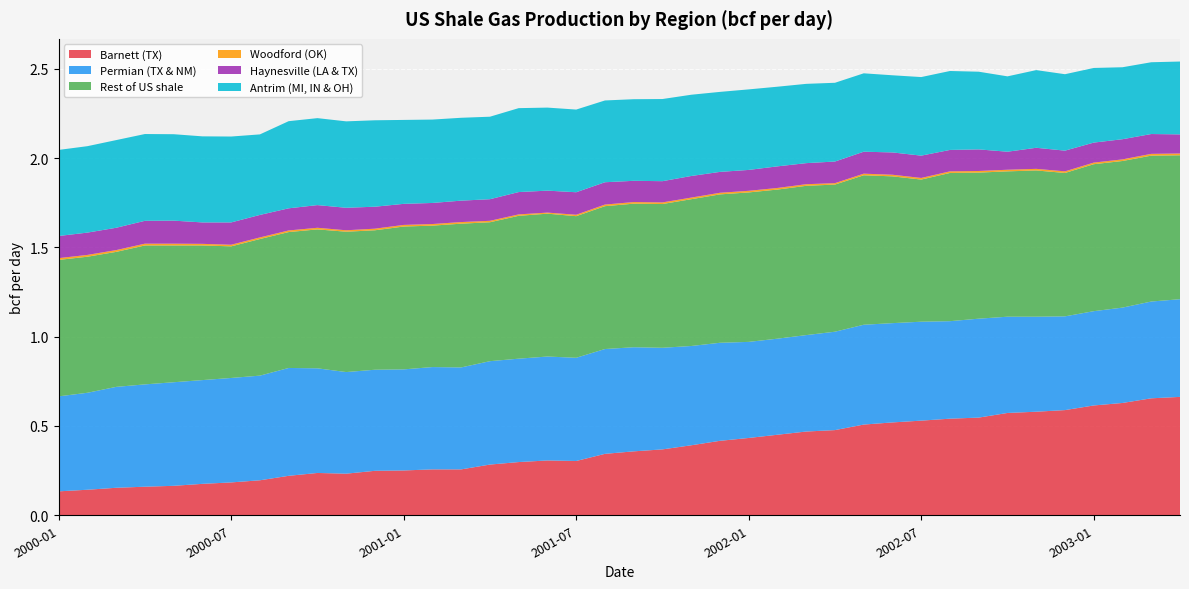

Reading left to right, extract all data points from this chart.

Barnett (TX): 2000-01=0.1	2000-02=0.1	2000-03=0.2	2000-04=0.2	2000-05=0.2	2000-06=0.2	2000-07=0.2	2000-08=0.2	2000-09=0.2	2000-10=0.2	2000-11=0.2	2000-12=0.2	2001-01=0.3	2001-02=0.3	2001-03=0.3	2001-04=0.3	2001-05=0.3	2001-06=0.3	2001-07=0.3	2001-08=0.3	2001-09=0.4	2001-10=0.4	2001-11=0.4	2001-12=0.4	2002-01=0.4	2002-02=0.5	2002-03=0.5	2002-04=0.5	2002-05=0.5	2002-06=0.5	2002-07=0.5	2002-08=0.5	2002-09=0.5	2002-10=0.6	2002-11=0.6	2002-12=0.6	2003-01=0.6	2003-02=0.6	2003-03=0.7	2003-04=0.7
Permian (TX & NM): 2000-01=0.5	2000-02=0.5	2000-03=0.6	2000-04=0.6	2000-05=0.6	2000-06=0.6	2000-07=0.6	2000-08=0.6	2000-09=0.6	2000-10=0.6	2000-11=0.6	2000-12=0.6	2001-01=0.6	2001-02=0.6	2001-03=0.6	2001-04=0.6	2001-05=0.6	2001-06=0.6	2001-07=0.6	2001-08=0.6	2001-09=0.6	2001-10=0.6	2001-11=0.6	2001-12=0.5	2002-01=0.5	2002-02=0.5	2002-03=0.5	2002-04=0.6	2002-05=0.6	2002-06=0.6	2002-07=0.6	2002-08=0.5	2002-09=0.6	2002-10=0.5	2002-11=0.5	2002-12=0.5	2003-01=0.5	2003-02=0.5	2003-03=0.5	2003-04=0.5
Rest of US shale: 2000-01=0.8	2000-02=0.8	2000-03=0.8	2000-04=0.8	2000-05=0.8	2000-06=0.8	2000-07=0.7	2000-08=0.8	2000-09=0.8	2000-10=0.8	2000-11=0.8	2000-12=0.8	2001-01=0.8	2001-02=0.8	2001-03=0.8	2001-04=0.8	2001-05=0.8	2001-06=0.8	2001-07=0.8	2001-08=0.8	2001-09=0.8	2001-10=0.8	2001-11=0.8	2001-12=0.8	2002-01=0.8	2002-02=0.8	2002-03=0.8	2002-04=0.8	2002-05=0.8	2002-06=0.8	2002-07=0.8	2002-08=0.8	2002-09=0.8	2002-10=0.8	2002-11=0.8	2002-12=0.8	2003-01=0.8	2003-02=0.8	2003-03=0.8	2003-04=0.8
Woodford (OK): 2000-01=0.0	2000-02=0.0	2000-03=0.0	2000-04=0.0	2000-05=0.0	2000-06=0.0	2000-07=0.0	2000-08=0.0	2000-09=0.0	2000-10=0.0	2000-11=0.0	2000-12=0.0	2001-01=0.0	2001-02=0.0	2001-03=0.0	2001-04=0.0	2001-05=0.0	2001-06=0.0	2001-07=0.0	2001-08=0.0	2001-09=0.0	2001-10=0.0	2001-11=0.0	2001-12=0.0	2002-01=0.0	2002-02=0.0	2002-03=0.0	2002-04=0.0	2002-05=0.0	2002-06=0.0	2002-07=0.0	2002-08=0.0	2002-09=0.0	2002-10=0.0	2002-11=0.0	2002-12=0.0	2003-01=0.0	2003-02=0.0	2003-03=0.0	2003-04=0.0
Haynesville (LA & TX): 2000-01=0.1	2000-02=0.1	2000-03=0.1	2000-04=0.1	2000-05=0.1	2000-06=0.1	2000-07=0.1	2000-08=0.1	2000-09=0.1	2000-10=0.1	2000-11=0.1	2000-12=0.1	2001-01=0.1	2001-02=0.1	2001-03=0.1	2001-04=0.1	2001-05=0.1	2001-06=0.1	2001-07=0.1	2001-08=0.1	2001-09=0.1	2001-10=0.1	2001-11=0.1	2001-12=0.1	2002-01=0.1	2002-02=0.1	2002-03=0.1	2002-04=0.1	2002-05=0.1	2002-06=0.1	2002-07=0.1	2002-08=0.1	2002-09=0.1	2002-10=0.1	2002-11=0.1	2002-12=0.1	2003-01=0.1	2003-02=0.1	2003-03=0.1	2003-04=0.1
Antrim (MI, IN & OH): 2000-01=0.5	2000-02=0.5	2000-03=0.5	2000-04=0.5	2000-05=0.5	2000-06=0.5	2000-07=0.5	2000-08=0.5	2000-09=0.5	2000-10=0.5	2000-11=0.5	2000-12=0.5	2001-01=0.5	2001-02=0.5	2001-03=0.5	2001-04=0.5	2001-05=0.5	2001-06=0.5	2001-07=0.5	2001-08=0.5	2001-09=0.5	2001-10=0.5	2001-11=0.5	2001-12=0.4	2002-01=0.5	2002-02=0.4	2002-03=0.4	2002-04=0.4	2002-05=0.4	2002-06=0.4	2002-07=0.4	2002-08=0.4	2002-09=0.4	2002-10=0.4	2002-11=0.4	2002-12=0.4	2003-01=0.4	2003-02=0.4	2003-03=0.4	2003-04=0.4